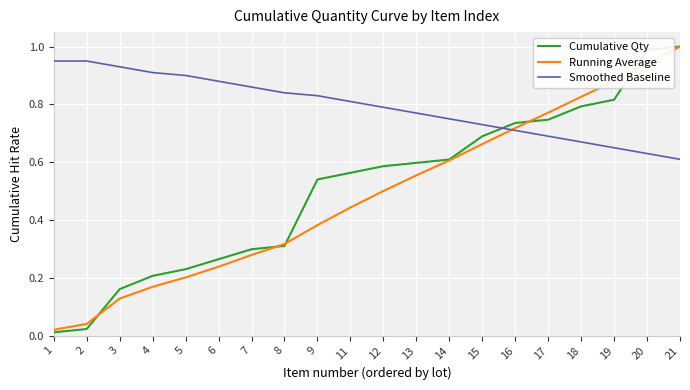

How many lines are shown in the chart?

3